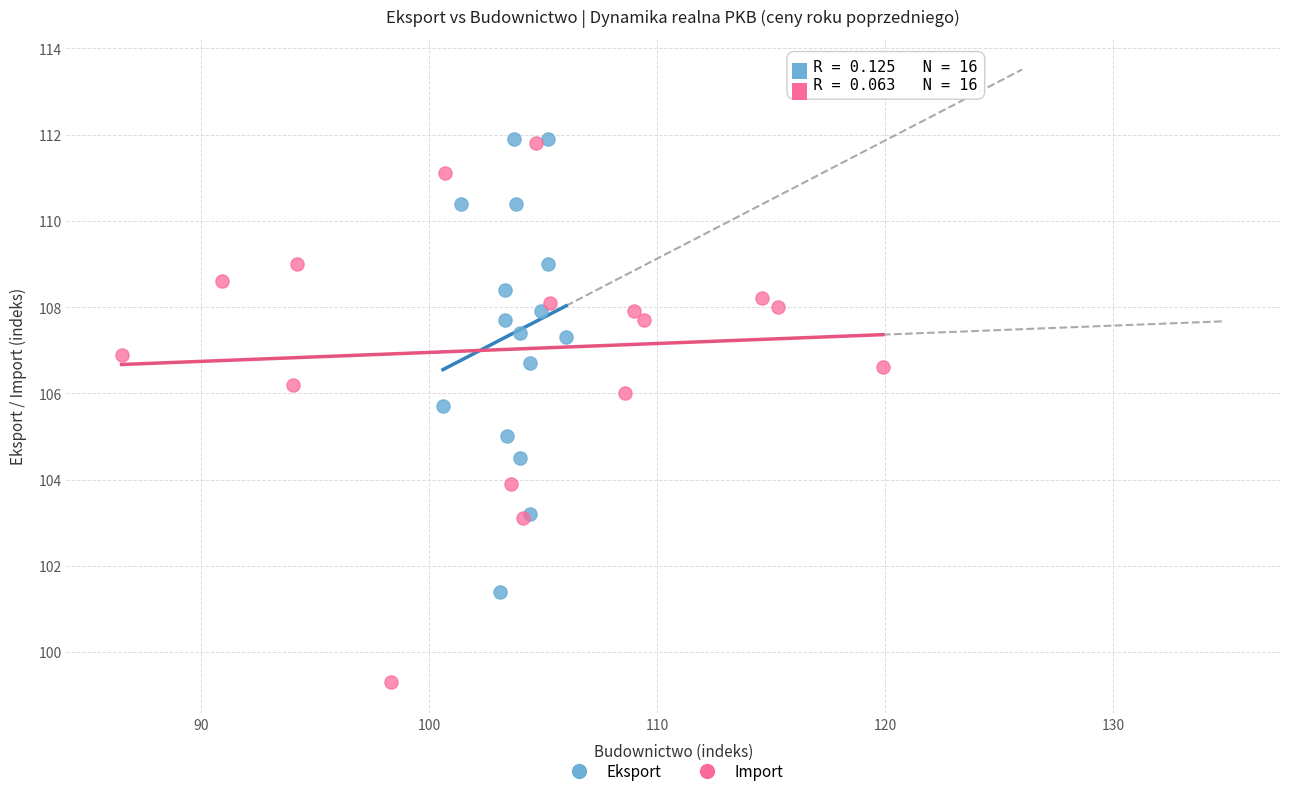

Which series contains the lowest Y value?

Import